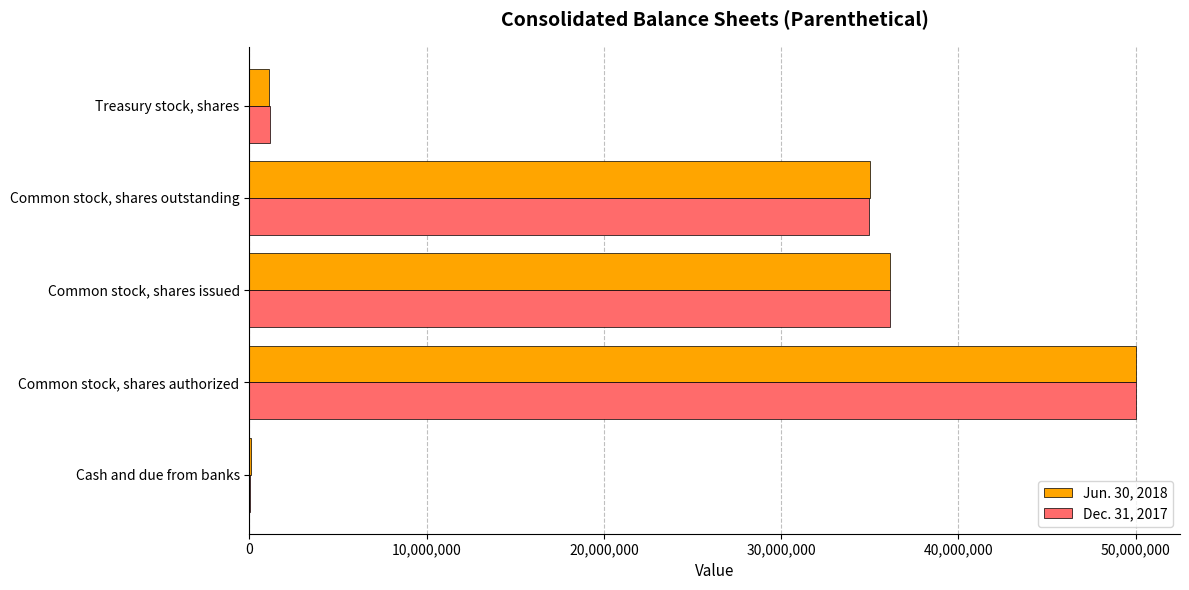

What are all the series names shown in the legend?

Jun. 30, 2018, Dec. 31, 2017